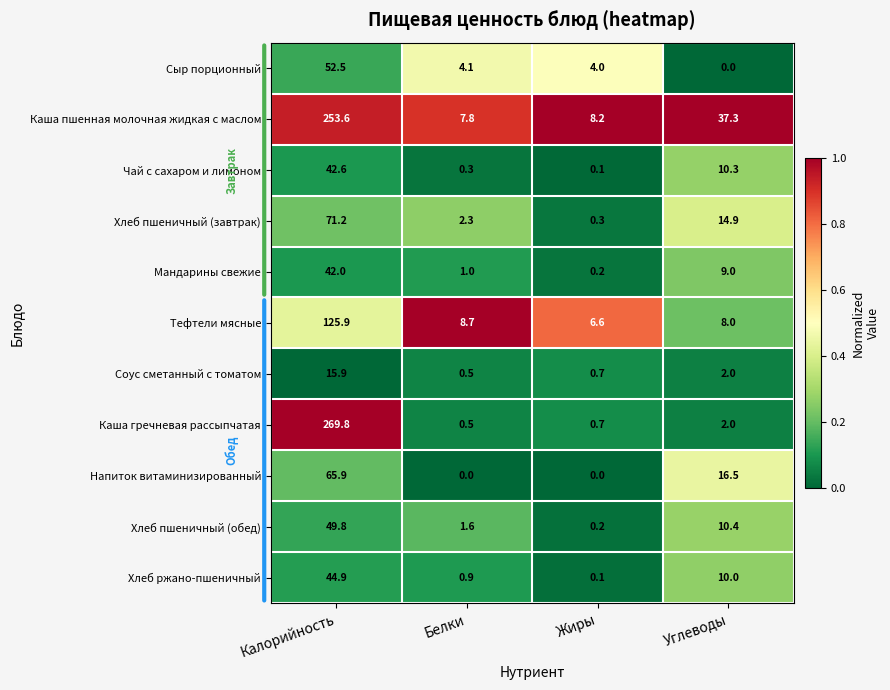

Which category has the highest value across all series?

Калорийность